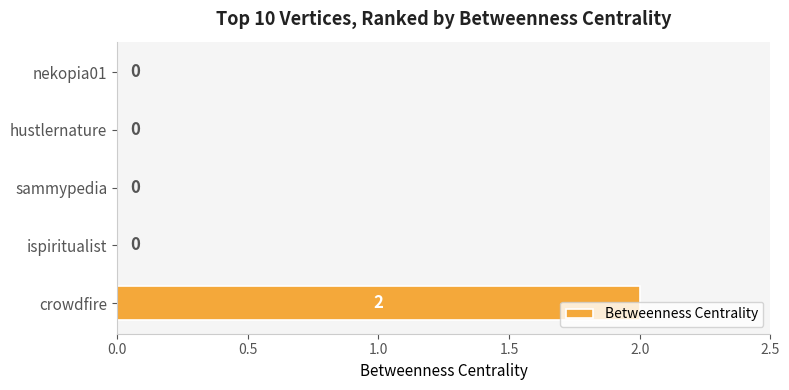

Is it true that the value at nekopia01 is 0?

True